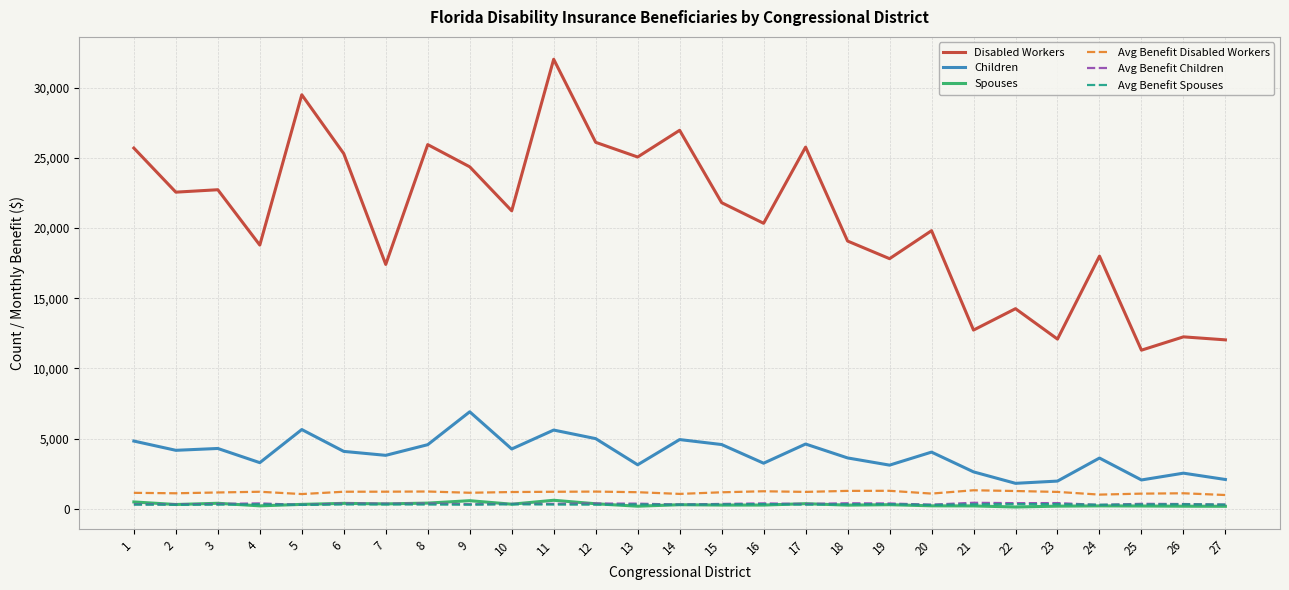

What is the average value of the Avg Benefit Children series?

359